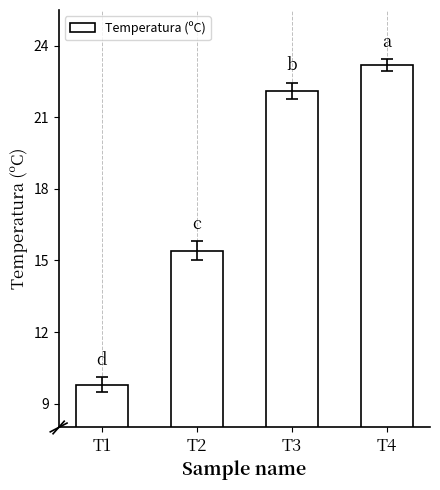

Reading right to left, list all the values displayed in this chart.

T4=23.2	T3=22.1	T2=15.4	T1=9.8